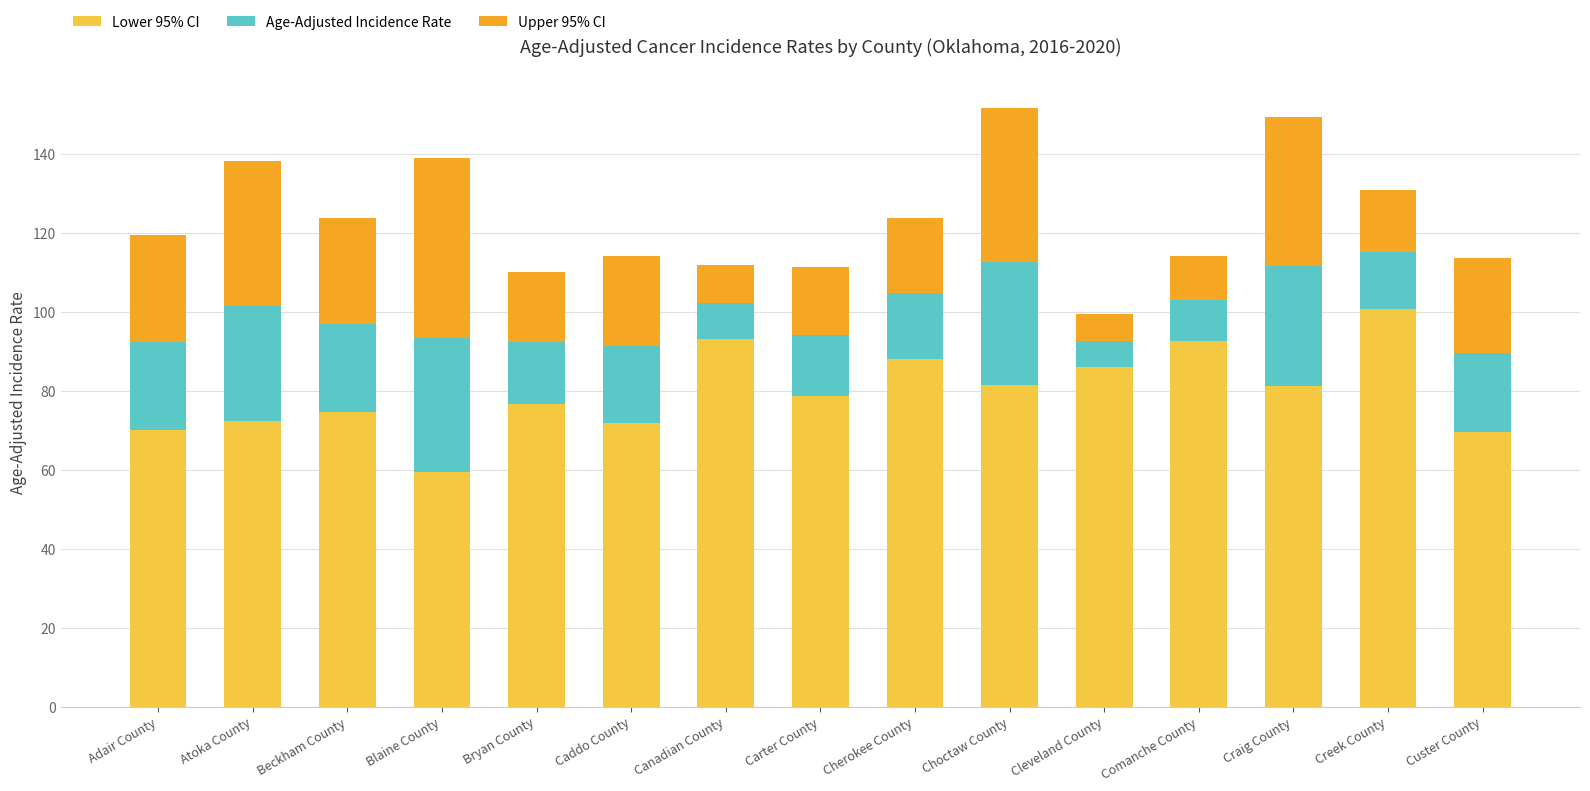

What is the average value of the Lower 95% CI series?

79.7